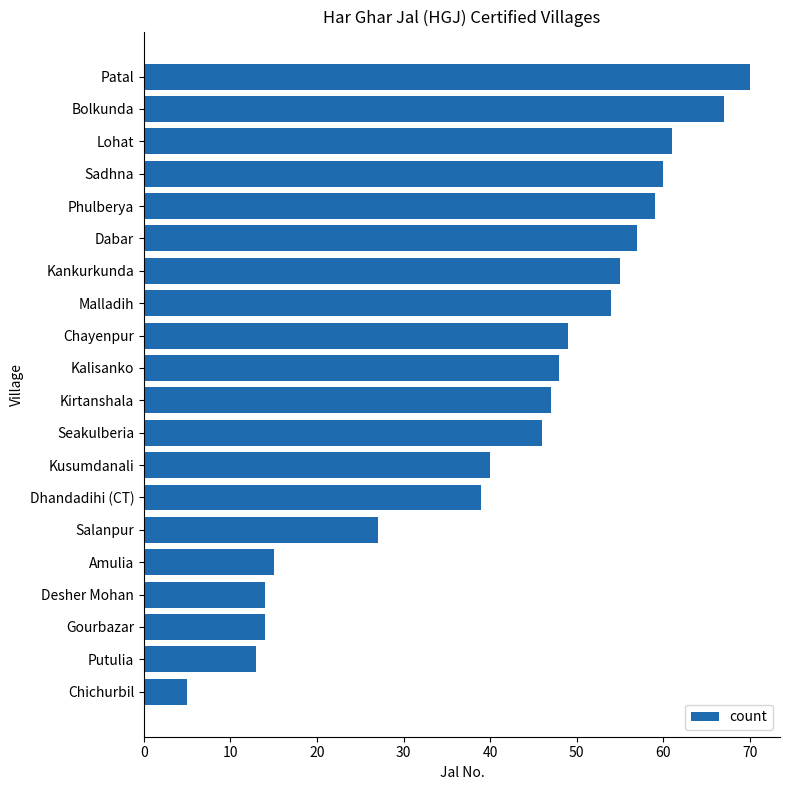

The chart shows a value of 5 at Putulia. True or false?

False